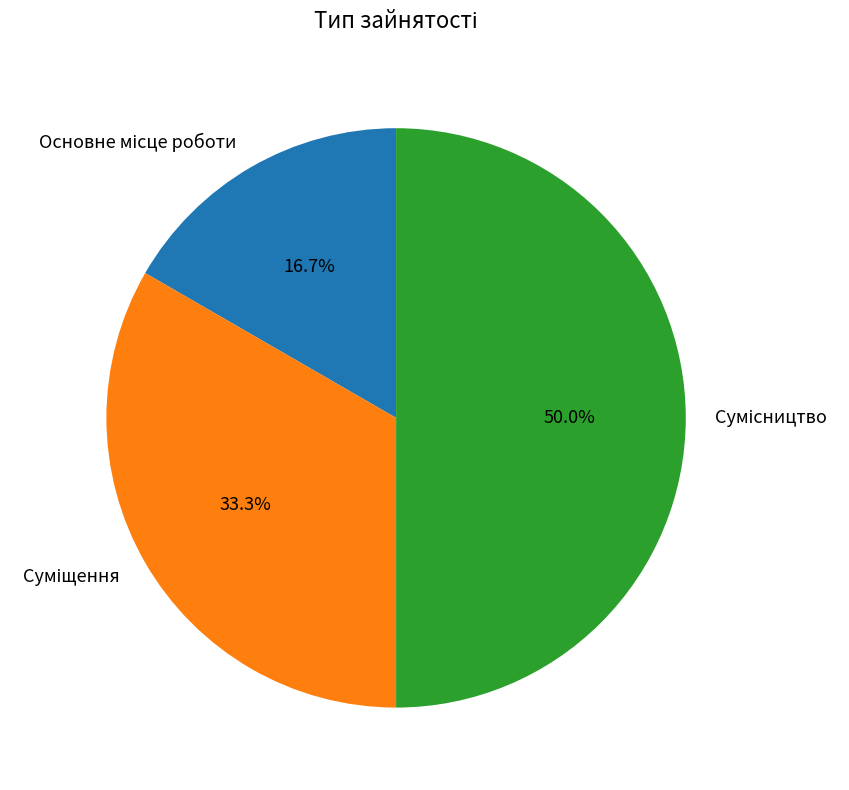

Which slice is the largest?

Сумісництво